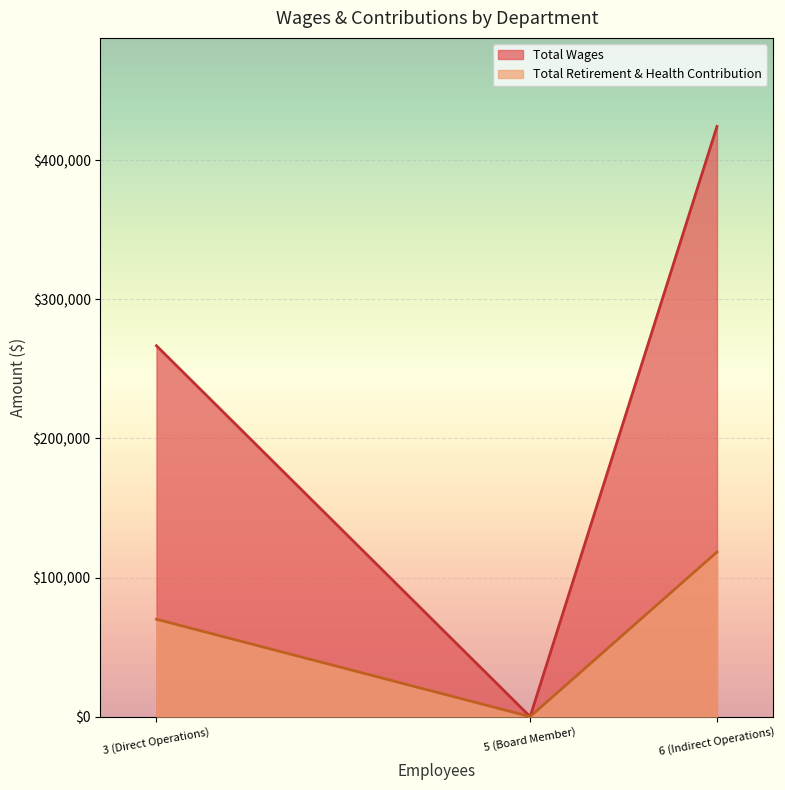

Between Indirect Operations and Direct Operations, which series saw the biggest shift?

Total Wages